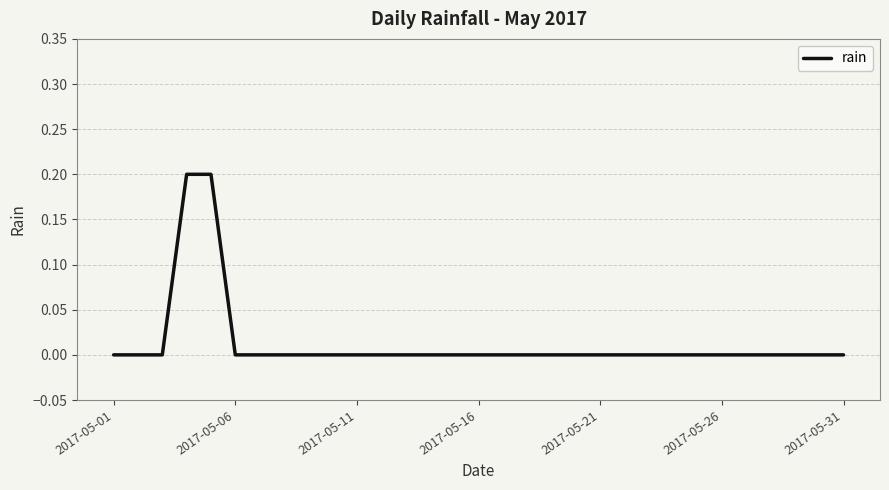

Does the chart have visible grid lines?

Yes